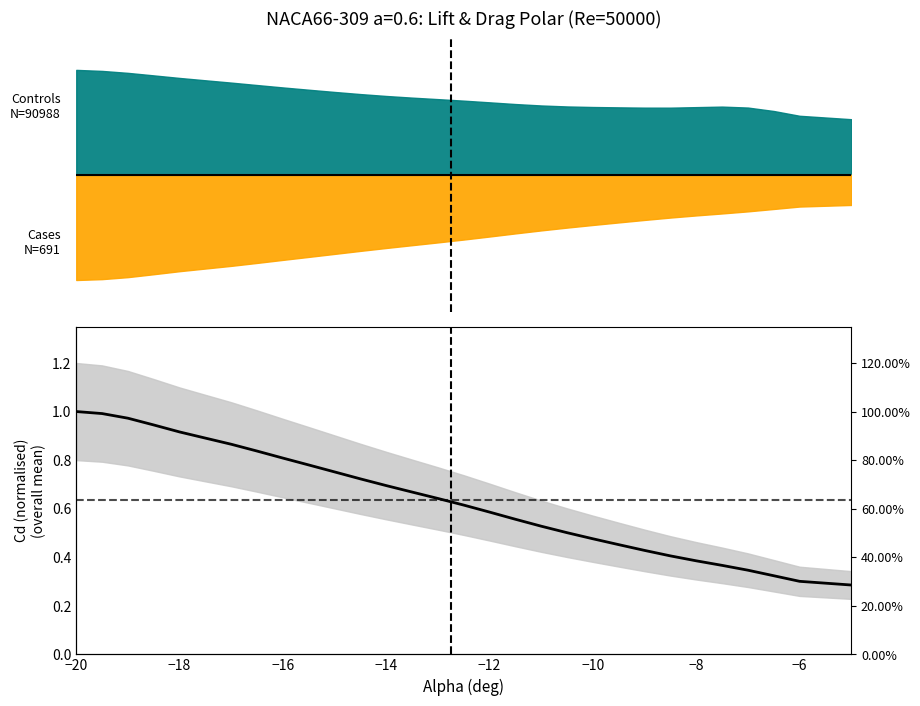

What is the difference between the second highest and second lowest values?

0.7